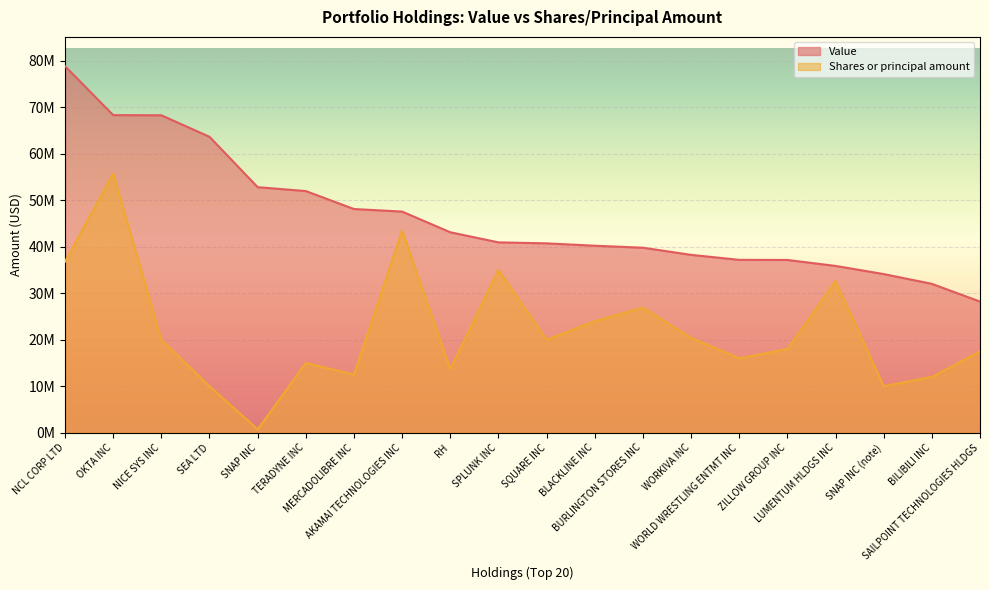

True or false: Shares or principal amount and Value intersect in this chart.

False